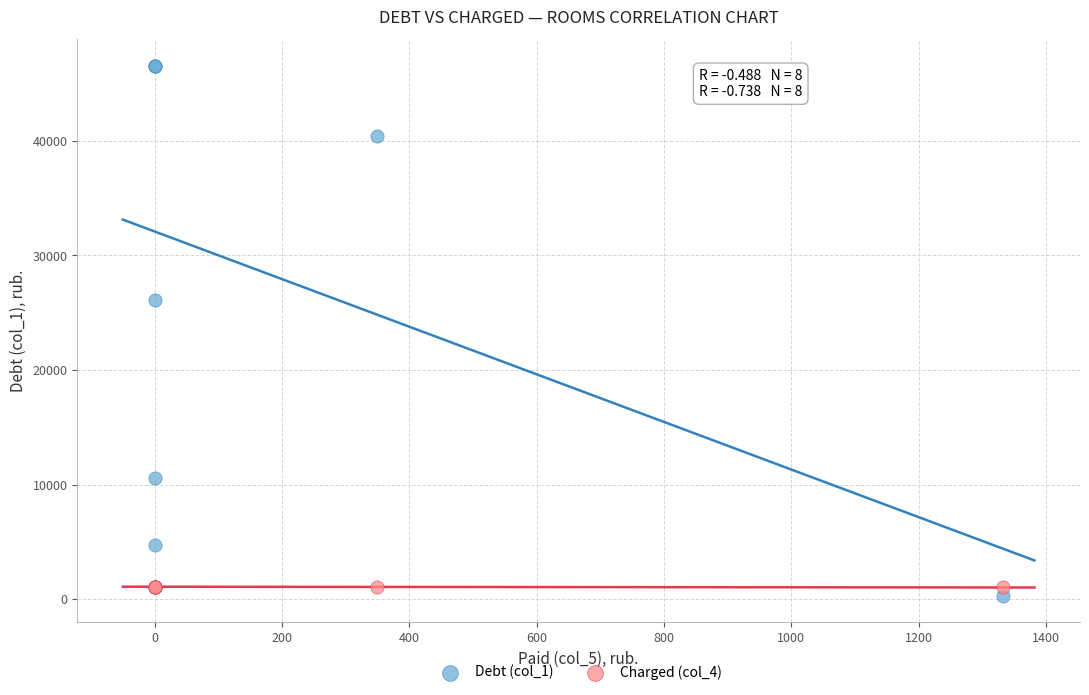

Which series reaches the maximum Y coordinate?

Debt (col_1)